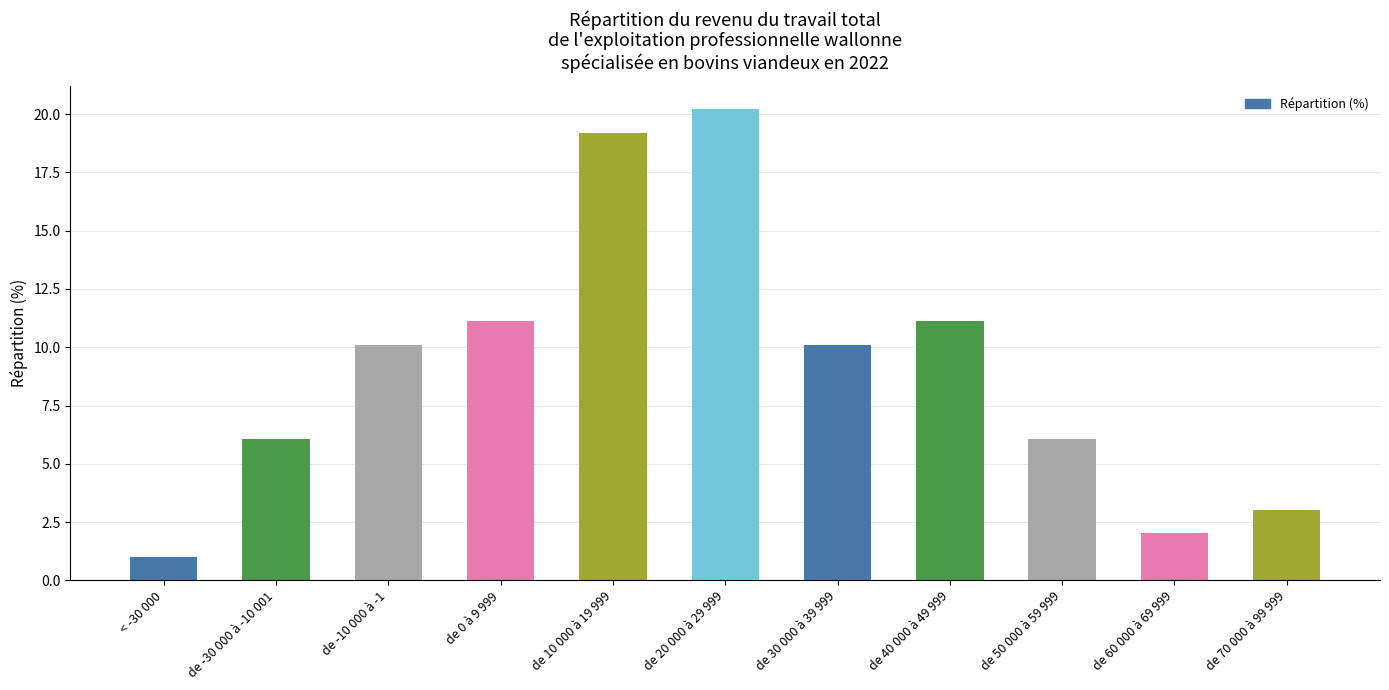

What position from the right is de -30 000 à -10 001?

10